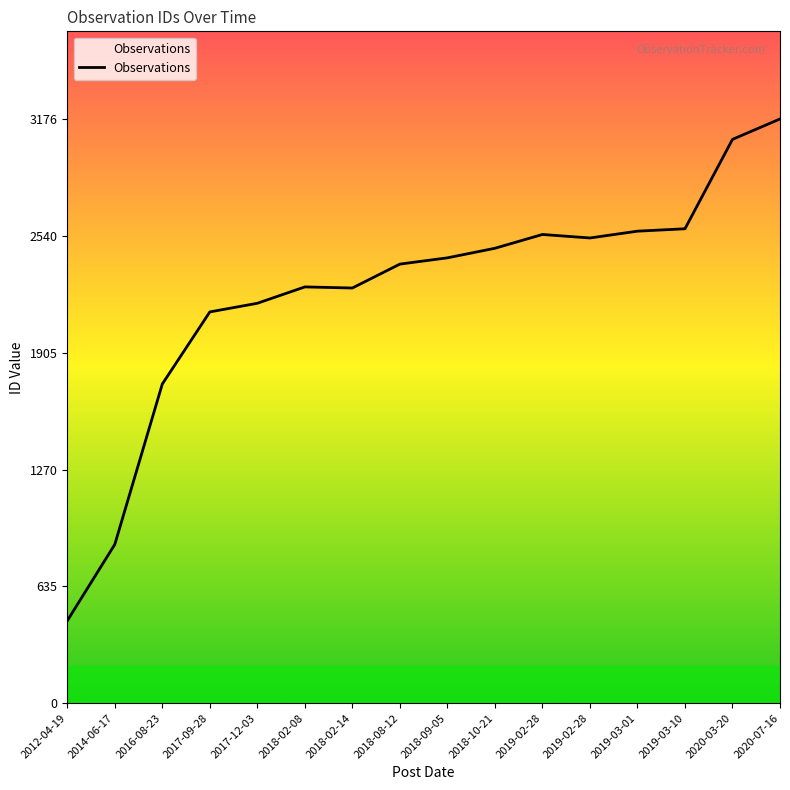

Is it true that the value at 2019-03-10 is 2579?

True